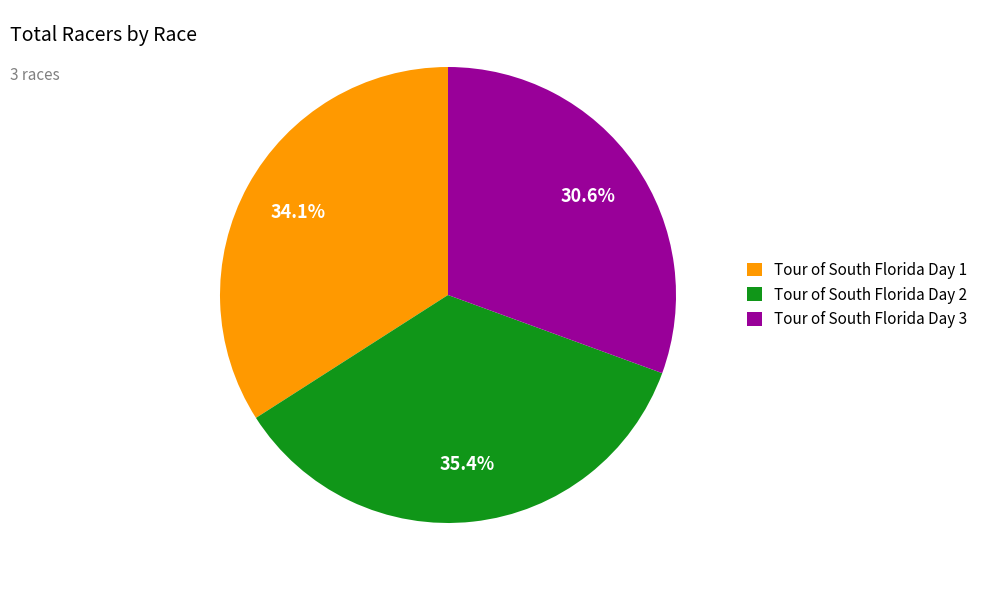

Which has a higher value, Tour of South Florida Day 3 or Tour of South Florida Day 1?

Tour of South Florida Day 1